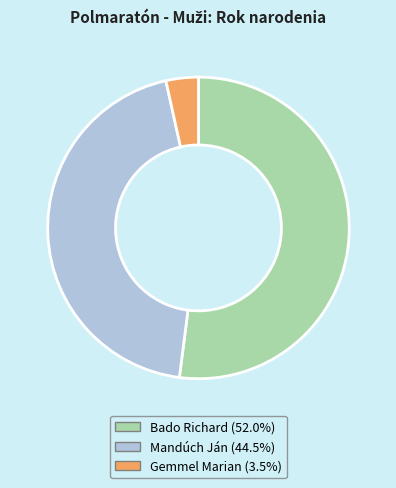

Which category has the smallest portion of the pie?

Gemmel Marian